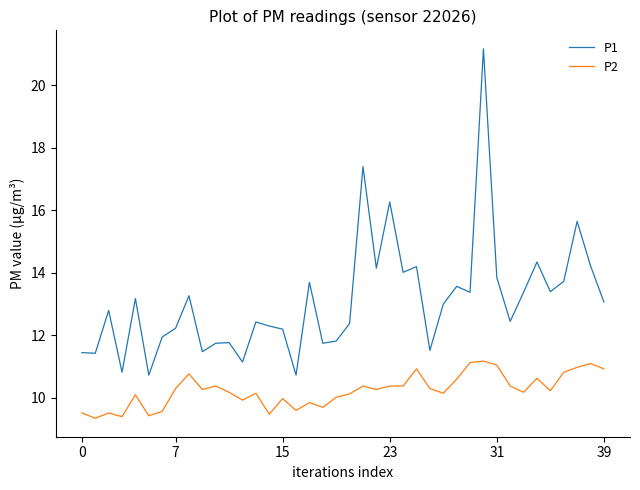

What is the maximum value for P2?

11.2